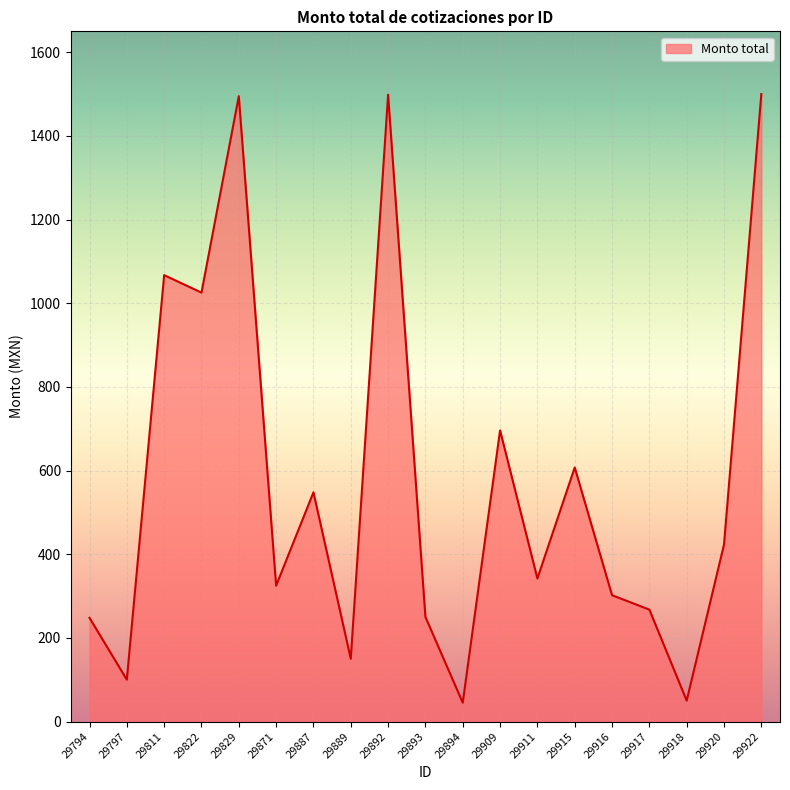

What is the average value?

575.8